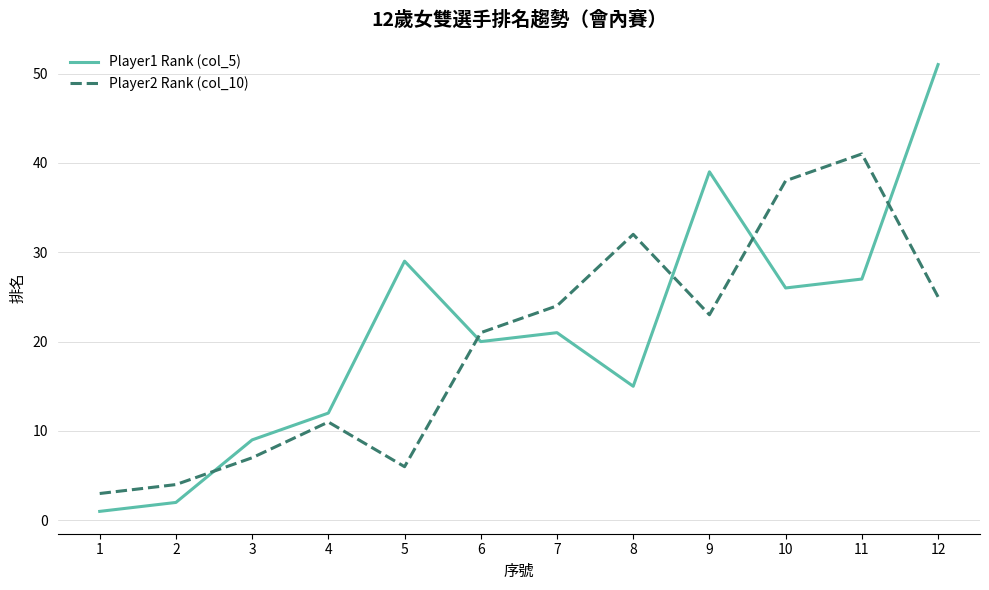

Reading left to right, what are all the values shown in this chart?

Player1 Rank (col_5): 1	2	9	12	29	20	21	15	39	26	27	51
Player2 Rank (col_10): 3	4	7	11	6	21	24	32	23	38	41	25